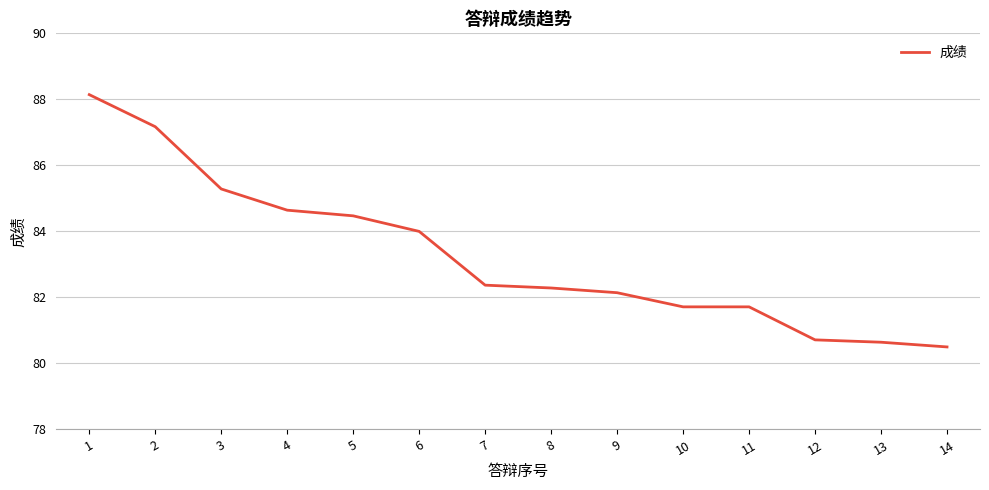

What is the change in value from 1 to 14?

-7.6